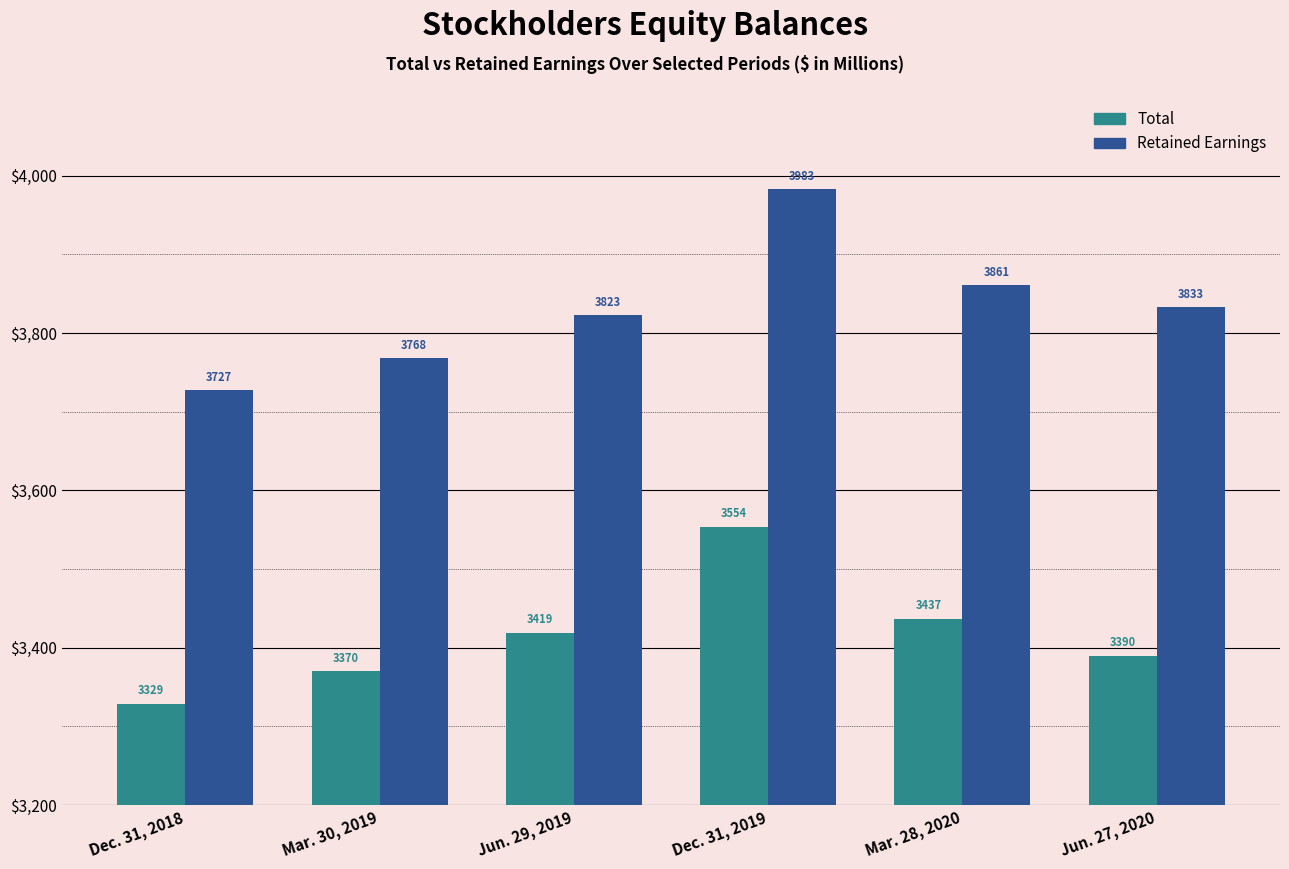

Reading left to right, list all the values displayed in this chart.

Total: 3329	3370	3419	3554	3437	3390
Retained Earnings: 3727	3768	3823	3983	3861	3833